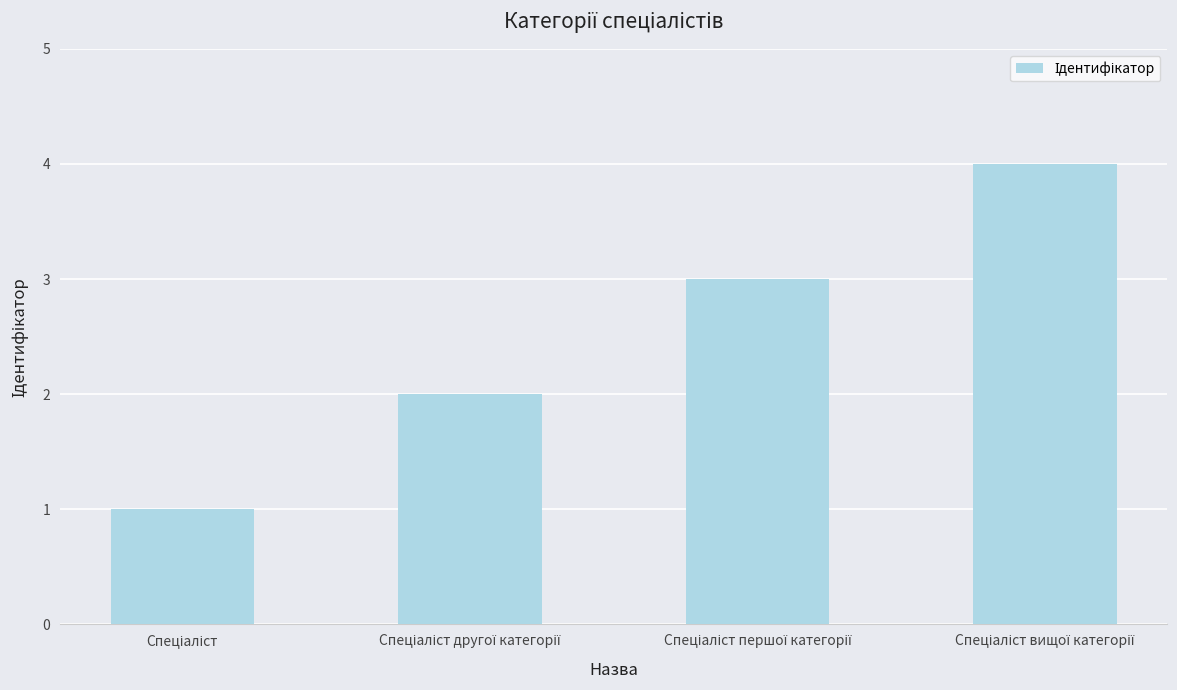

What is the difference between the maximum and minimum values?

3